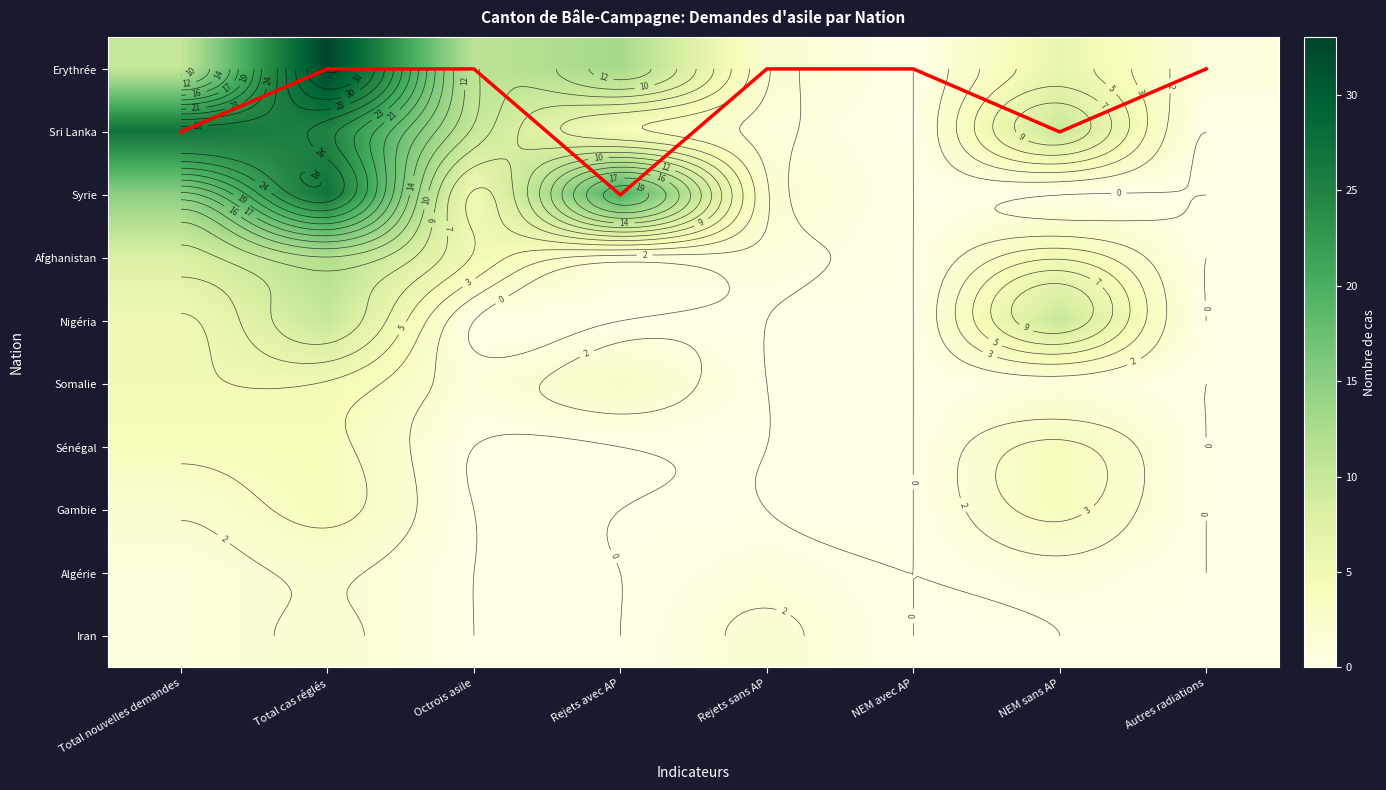

True or false: Somalie has a value of 0 at Octrois asile.

False